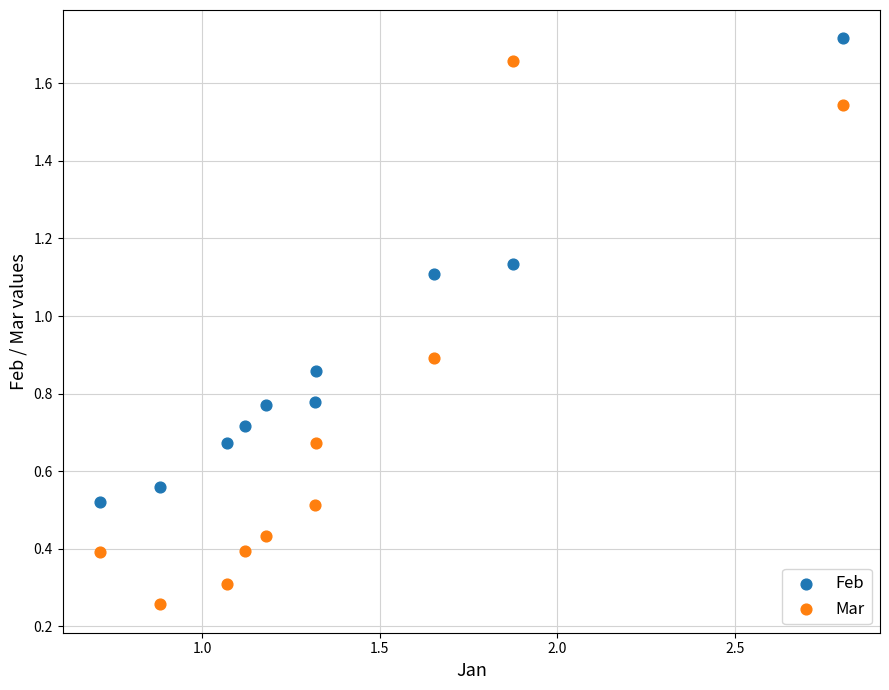

Which series contains the lowest Y value?

Mar